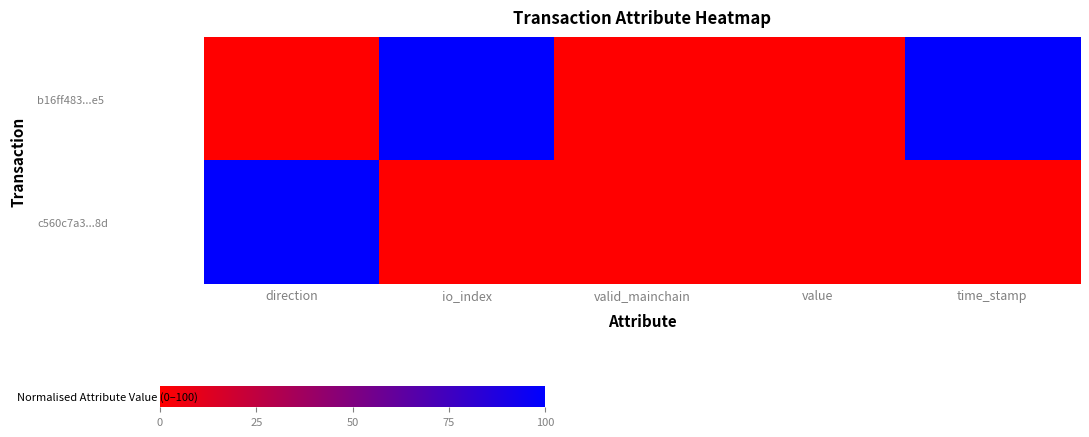

Which series changed the most between direction and io_index?

b16ff483...e5